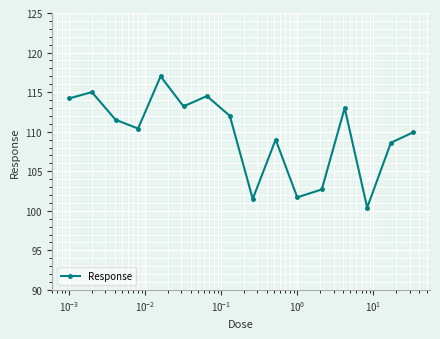

What is the greatest value displayed?

117.0